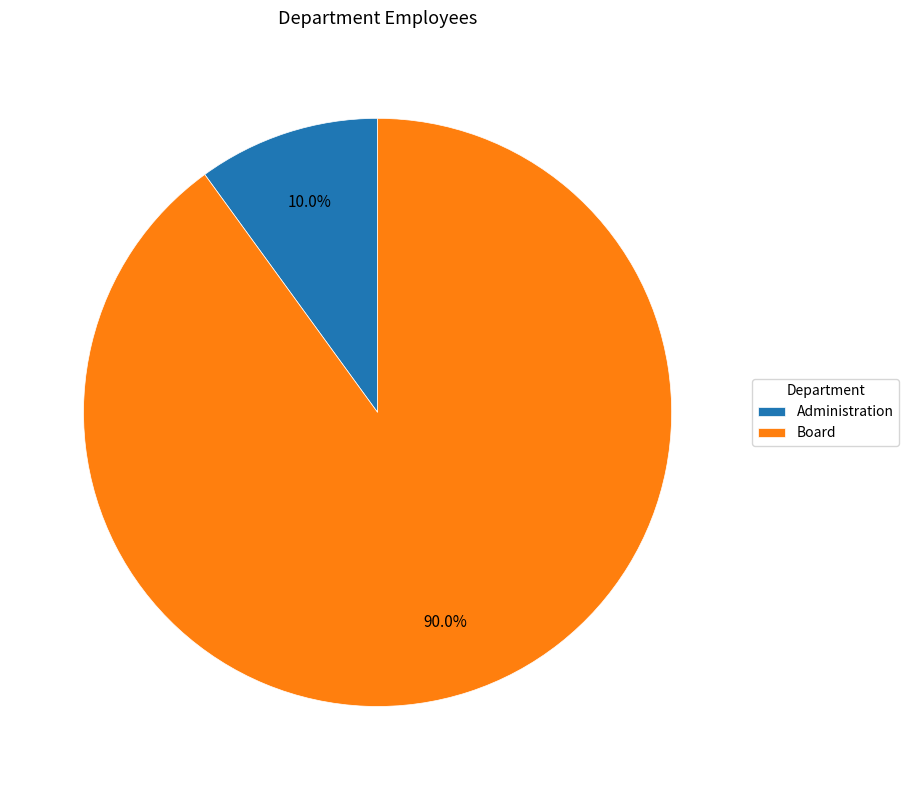

How many slices are in this pie chart?

2